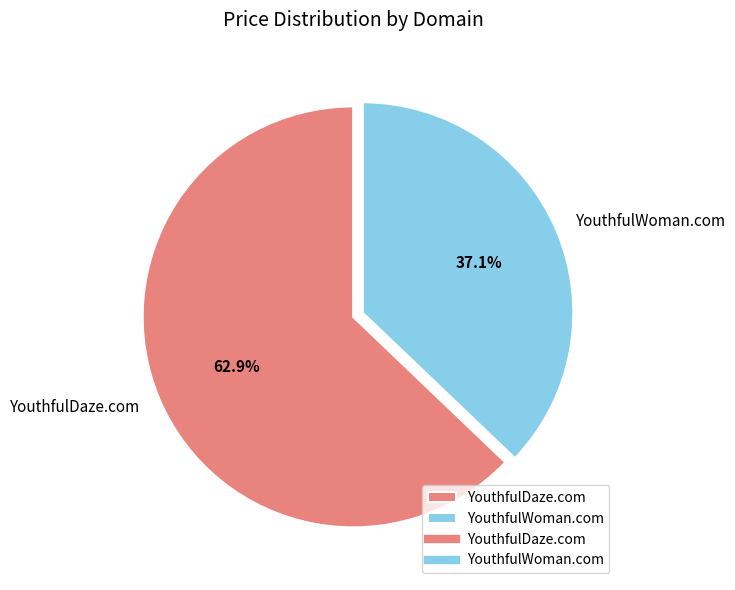

Combined, what portion of the pie is YouthfulWoman.com and YouthfulDaze.com?

100.0%